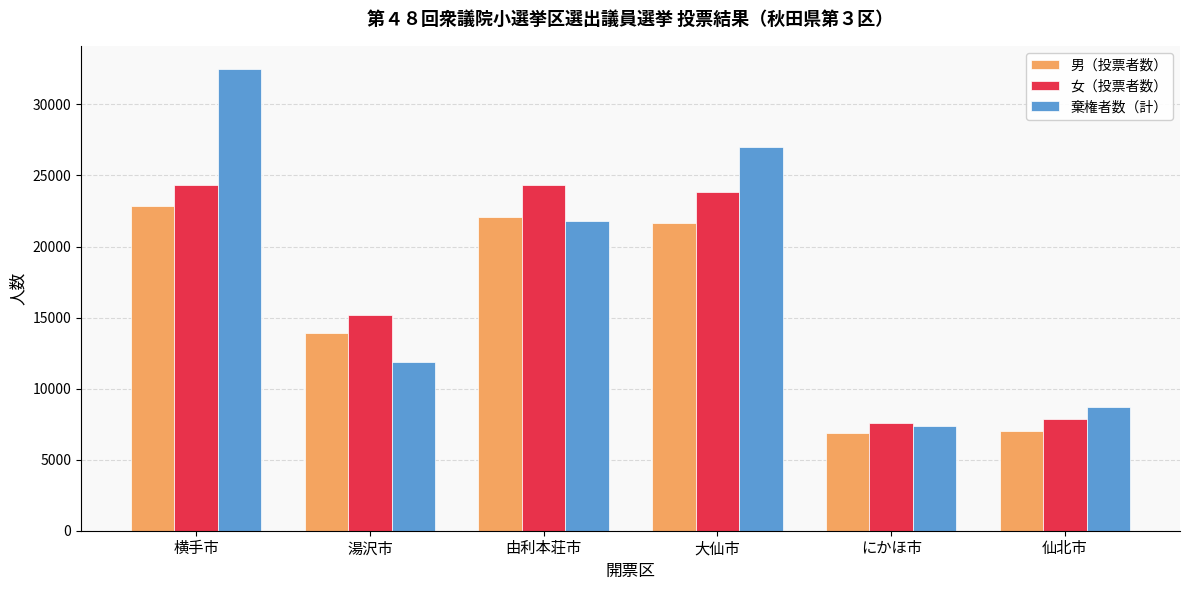

What is the difference between the highest and lowest values at 横手市?

9645